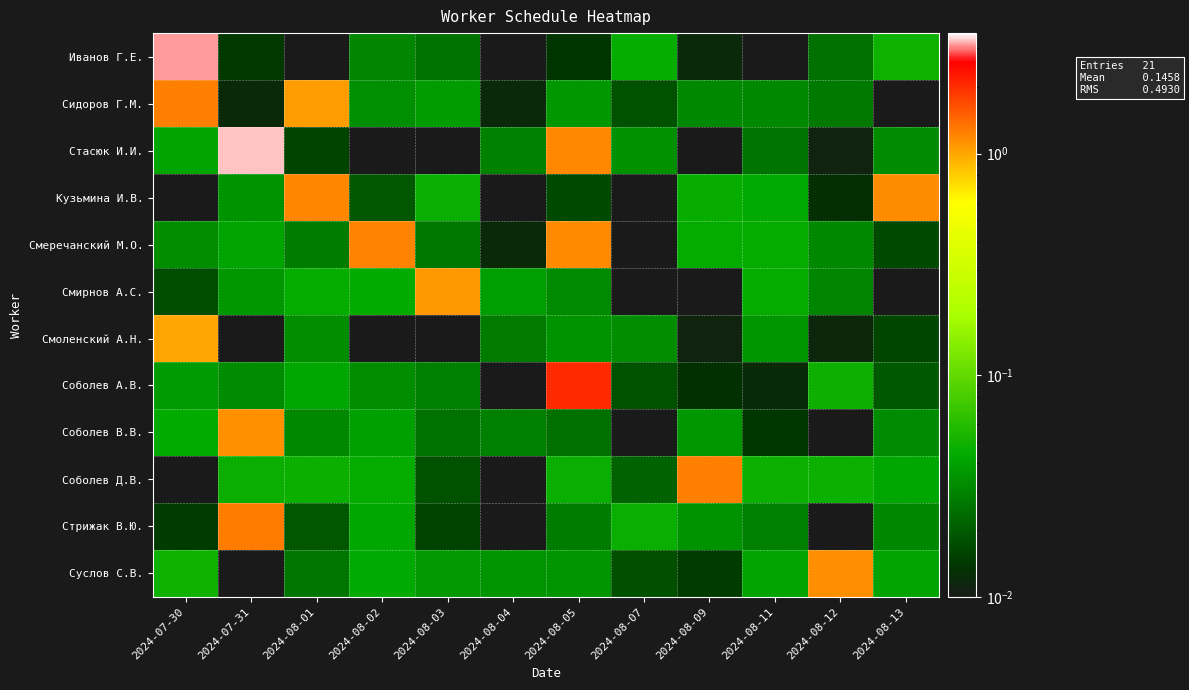

What is the total value across all series at 2024-08-13?

1.4